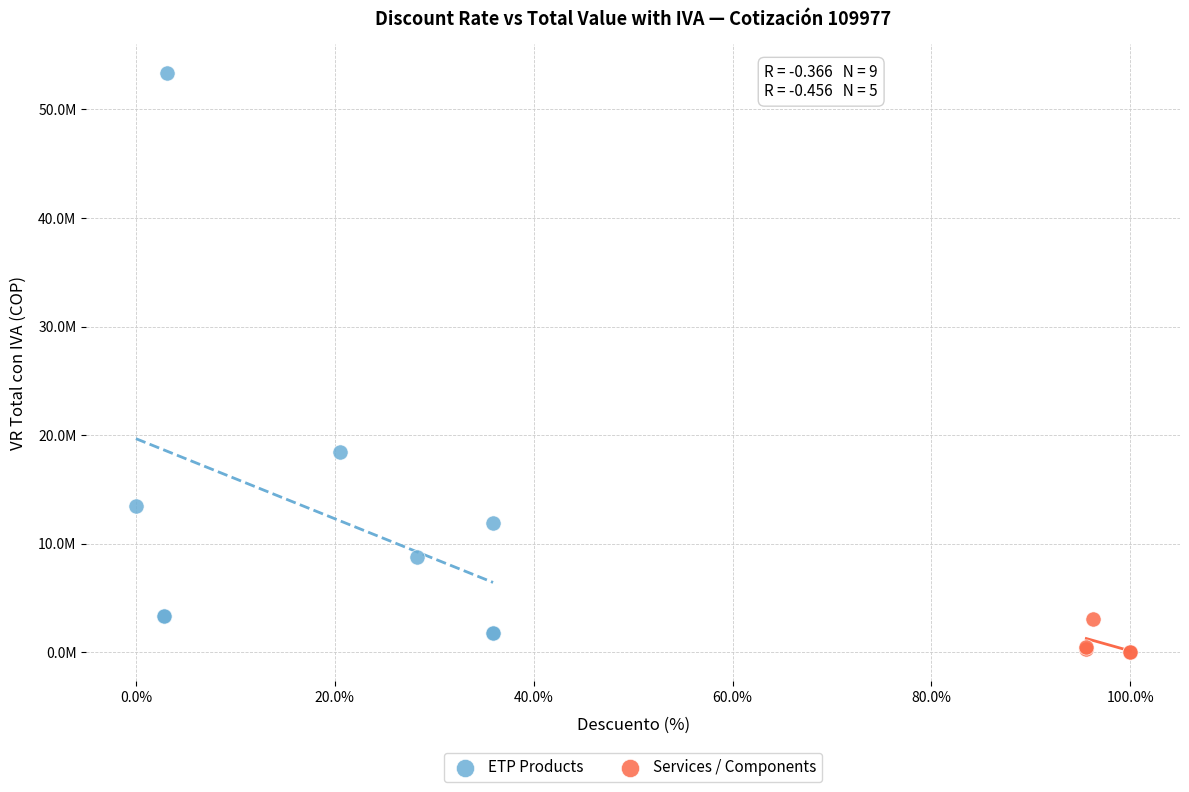

What are all the series names shown in the legend?

ETP Products, Services / Components